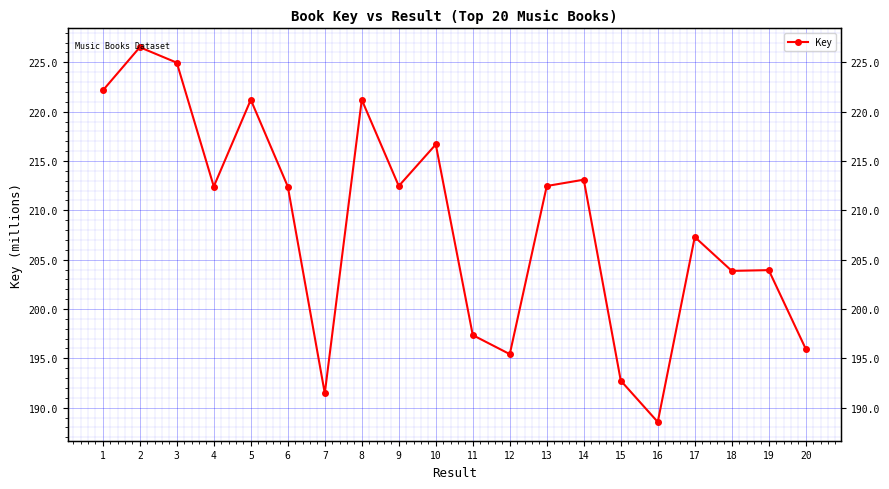

Approximately how many times larger is the value at 15 compared to 20?

1.0